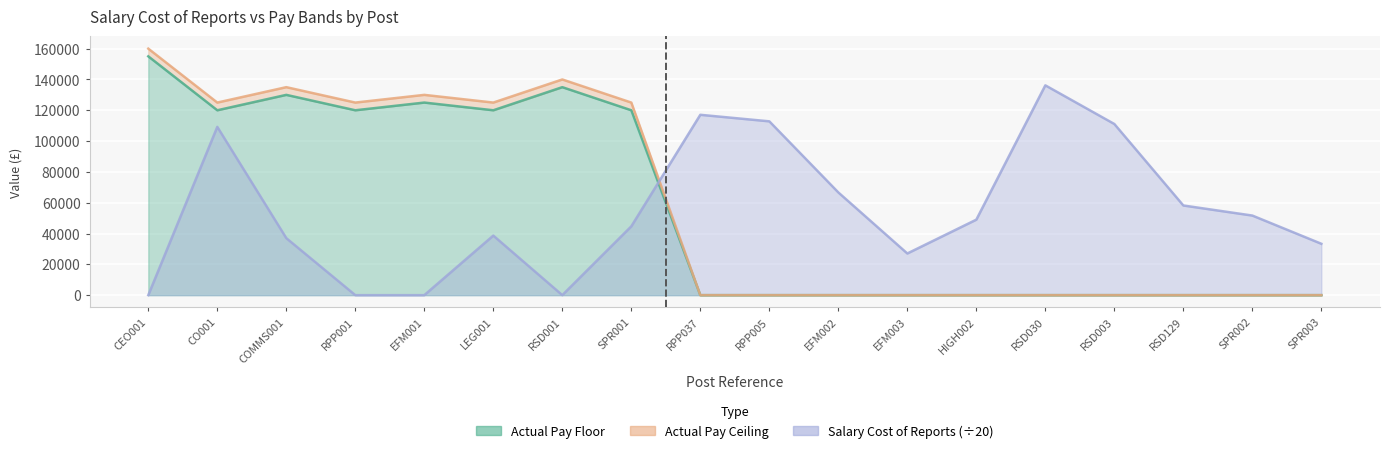

How many interior local valleys does the Actual Pay Ceiling series have?

3